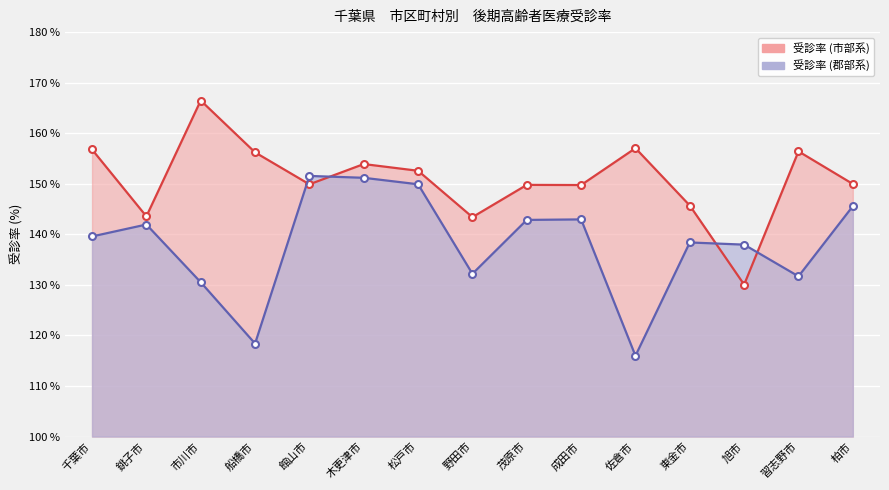

The 受診率 (市部系) series shows 201.4 at 茂原市. True or false?

False